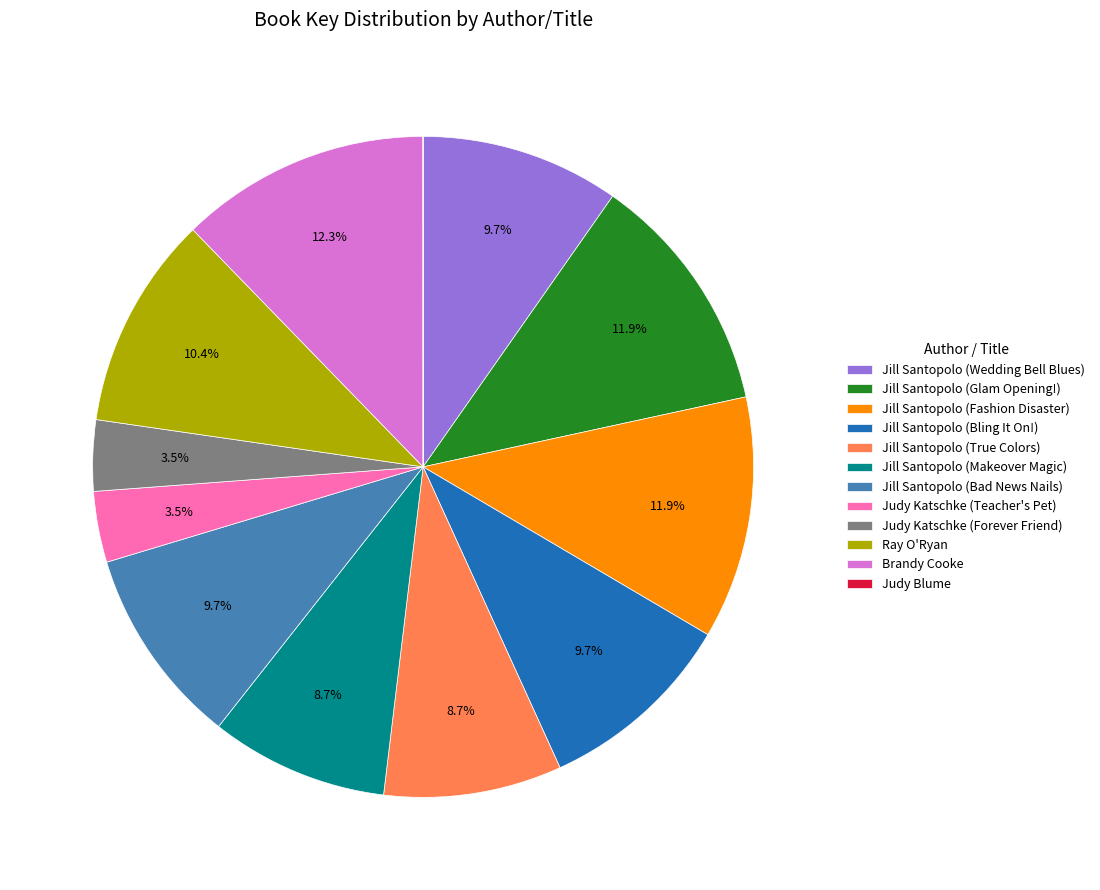

Between Brandy Cooke and Ray O'Ryan, which is larger?

Brandy Cooke